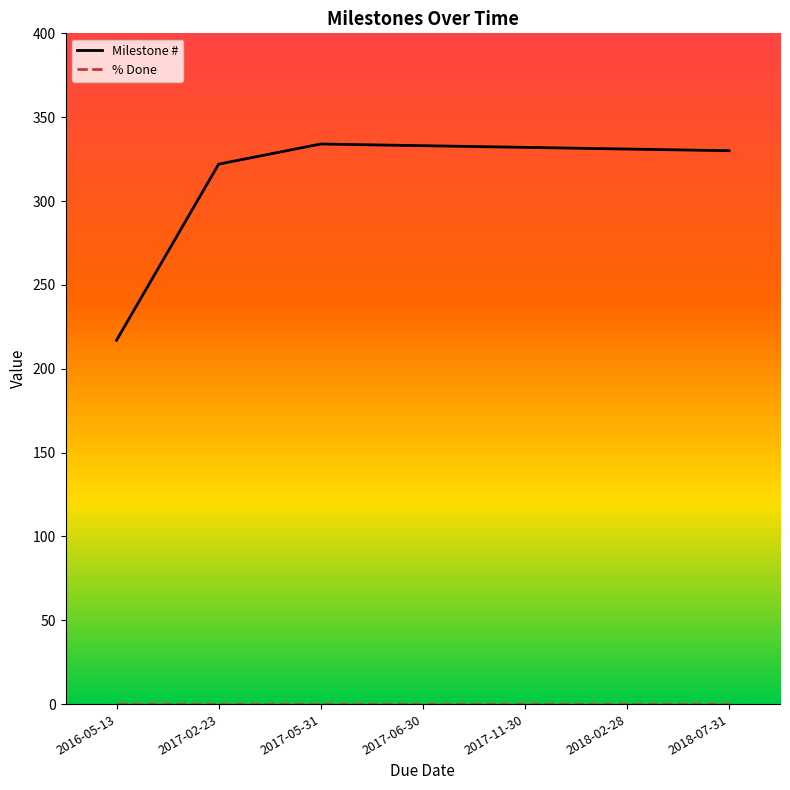

What is the difference between the Milestone # values at 2017-06-30 and 2016-05-13?

116